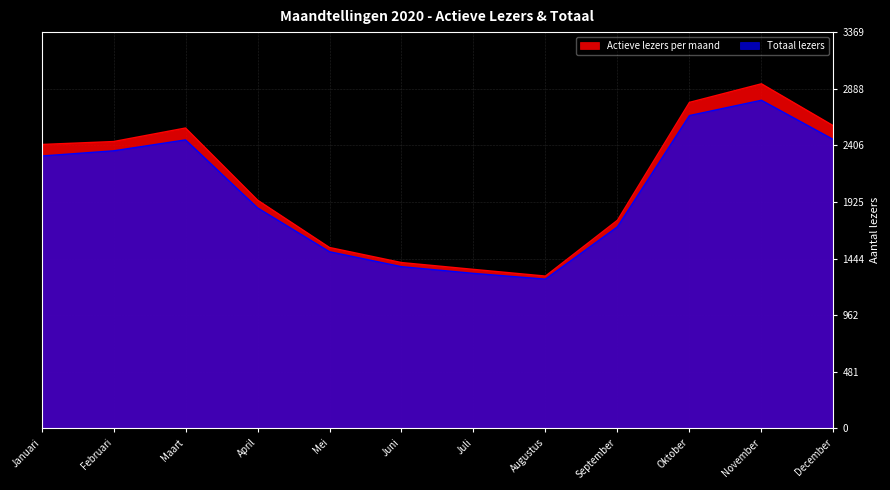

Which has a higher value, Mei or December?

December